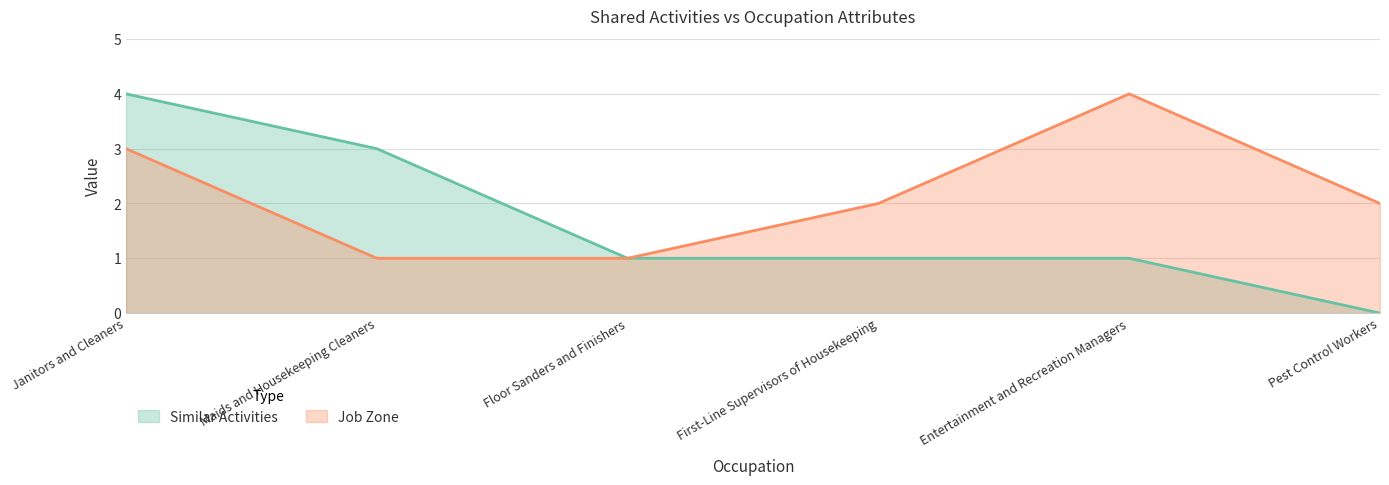

How many values in Similar Activities are above zero?

5